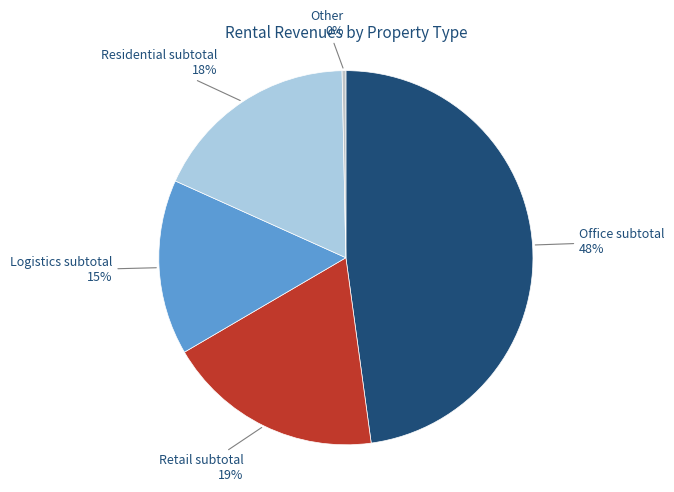

Does any single category account for the majority?

No